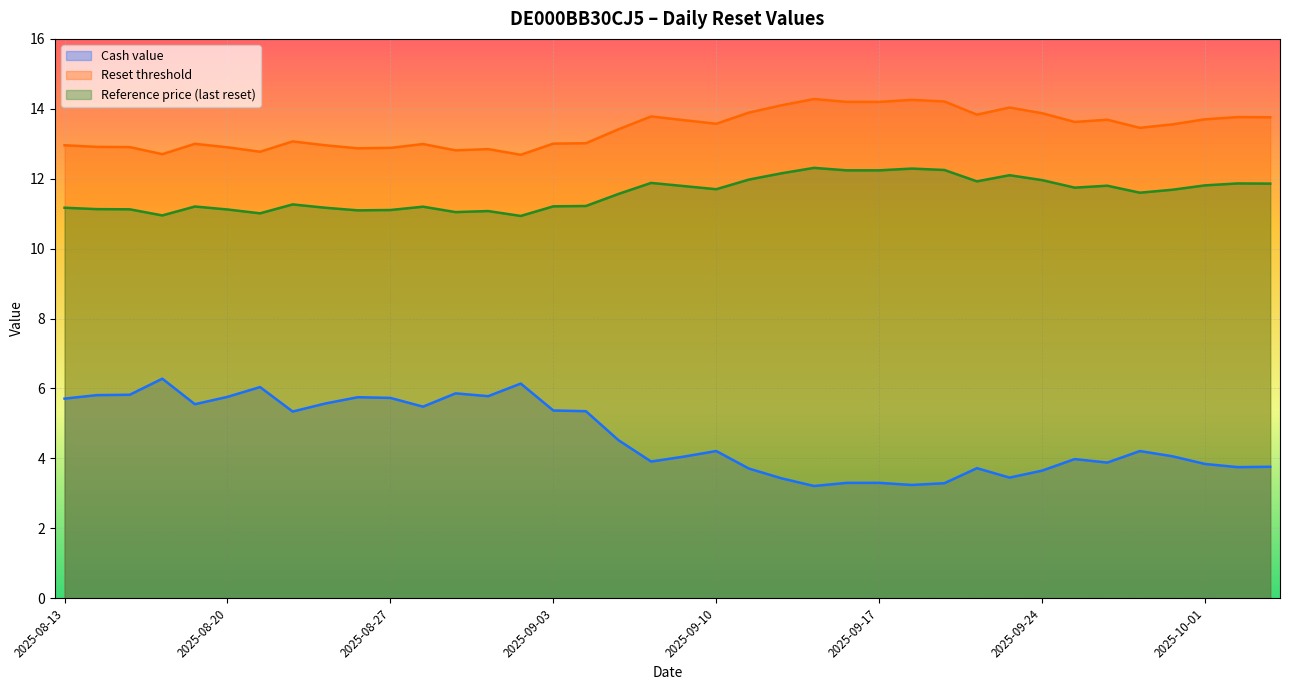

In Reference price (last reset), how many points are higher than both neighbors (excluding endpoints)?

10